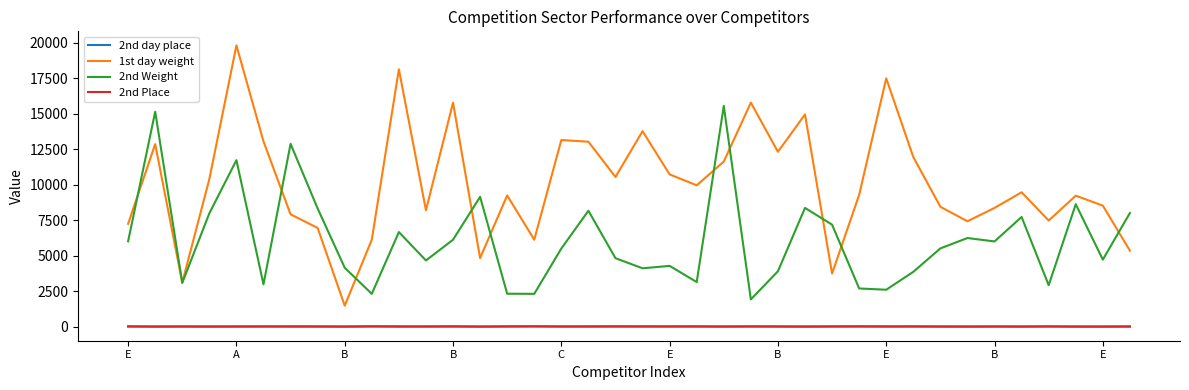

Which series has the largest total across all categories?

1st day weight